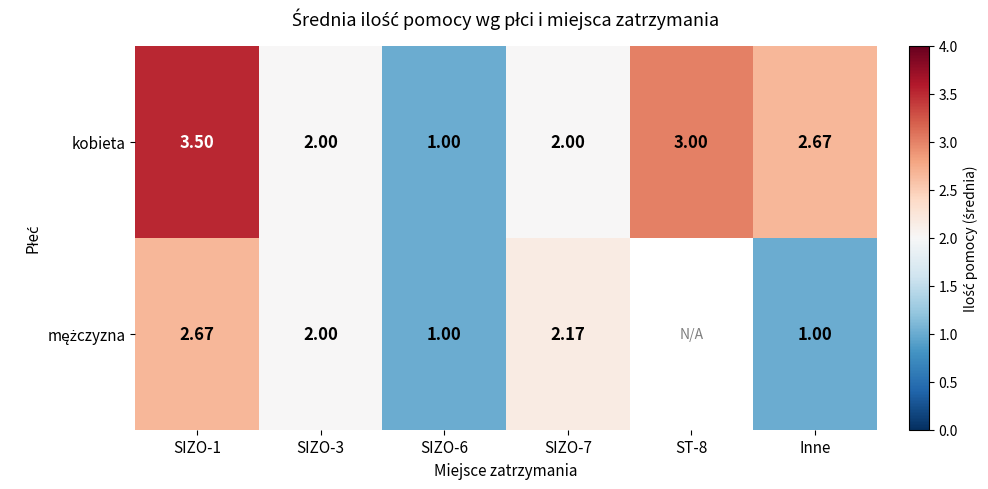

The value of mężczyzna at SIZO-7 is 3.5. True or false?

False